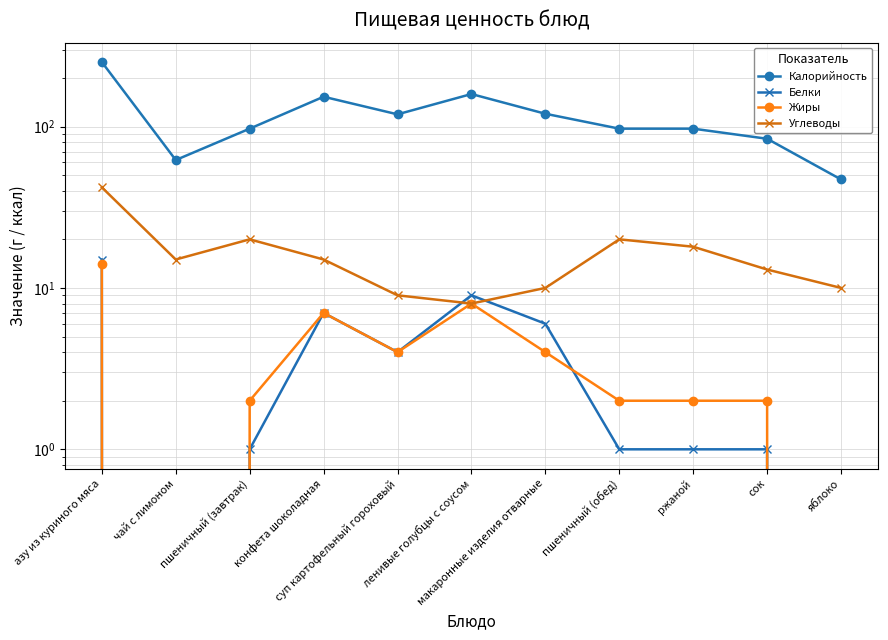

What is the value of the Белки point at the 6th from the left?

9